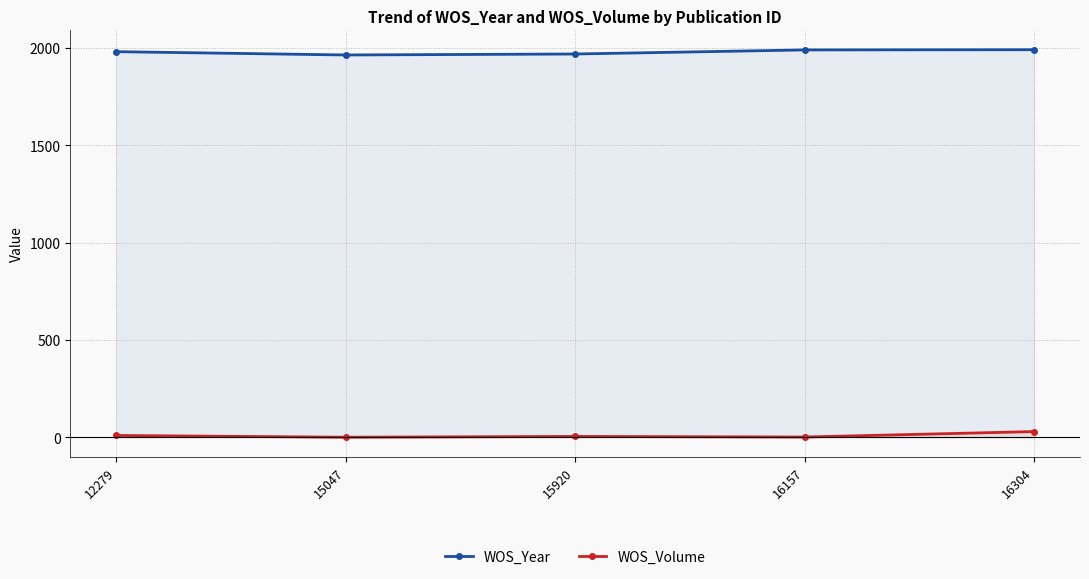

At 16157, list the series in order from smallest to largest.

WOS_Volume, WOS_Year